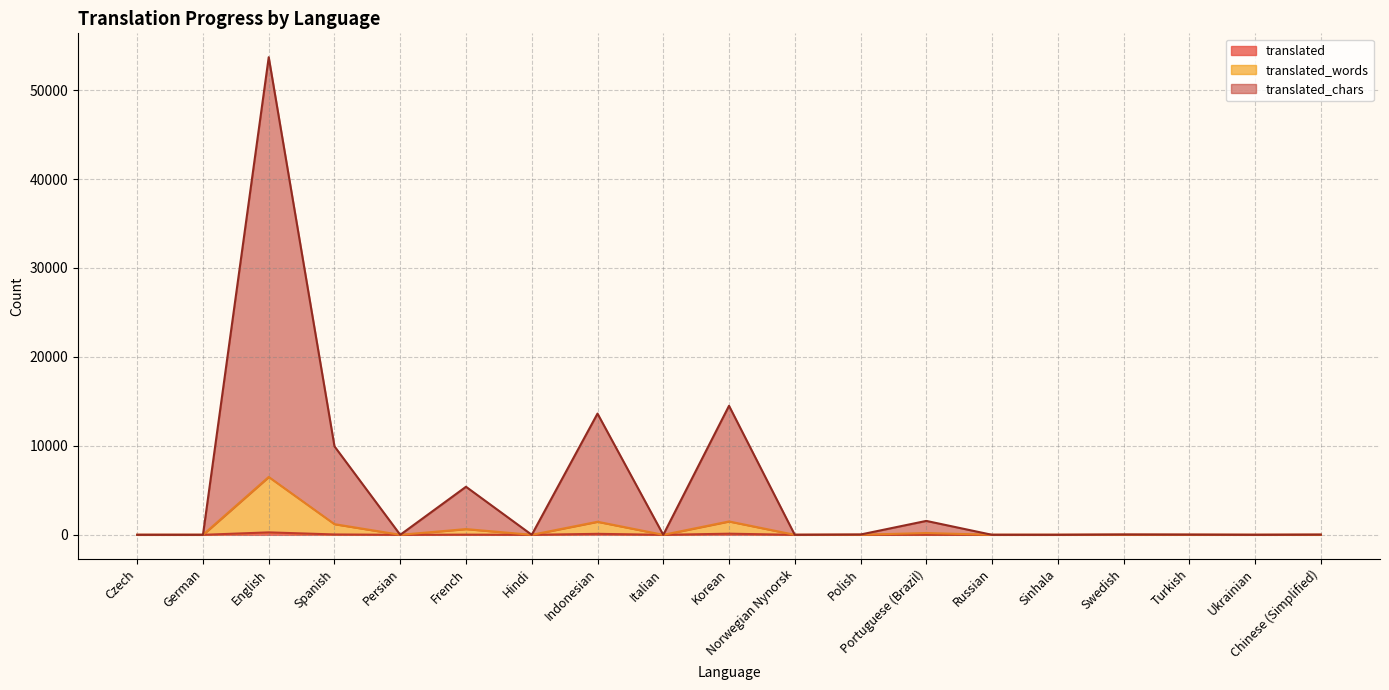

What are all the series names shown in the legend?

translated_words, translated_chars, translated